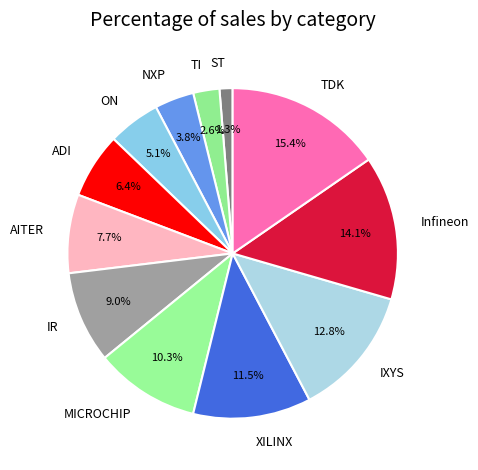

Between AITER and TDK, which is larger?

TDK